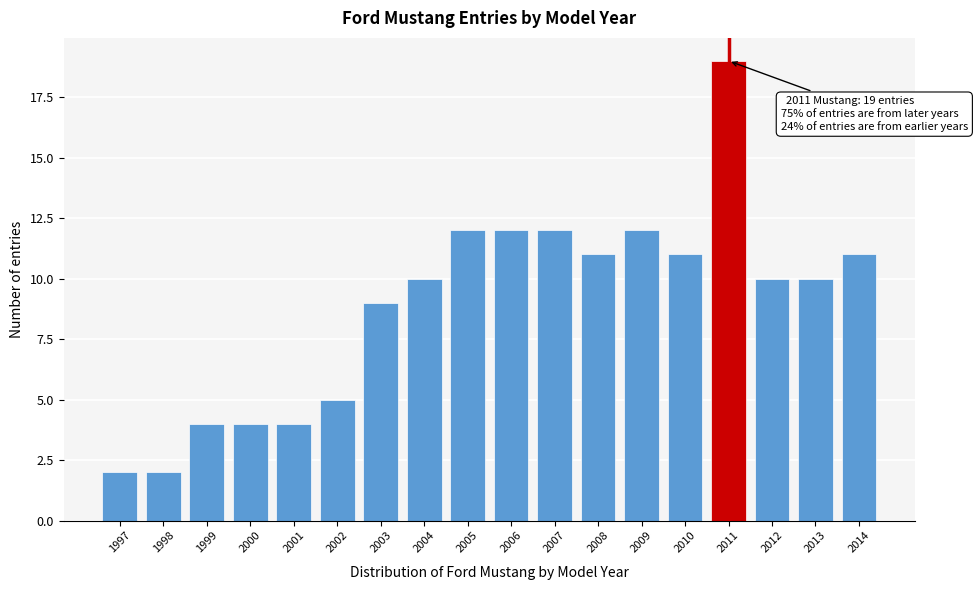

Reading left to right, transcribe all the data shown in this chart.

1997=2	1998=2	1999=4	2000=4	2001=4	2002=5	2003=9	2004=10	2005=12	2006=12	2007=12	2008=11	2009=12	2010=11	2011=19	2012=10	2013=10	2014=11